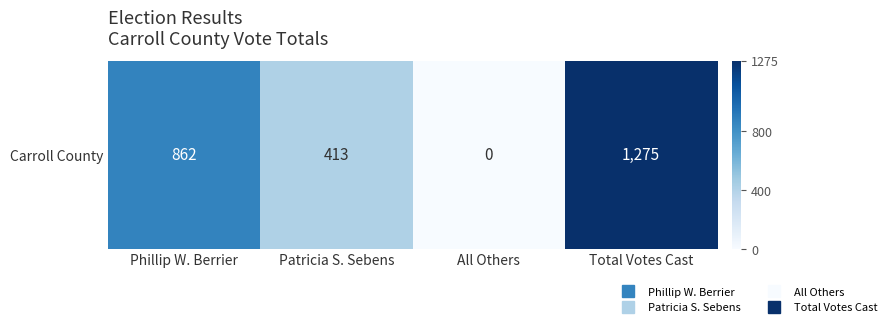

What is the change in value from All Others to Total Votes Cast?

+1275